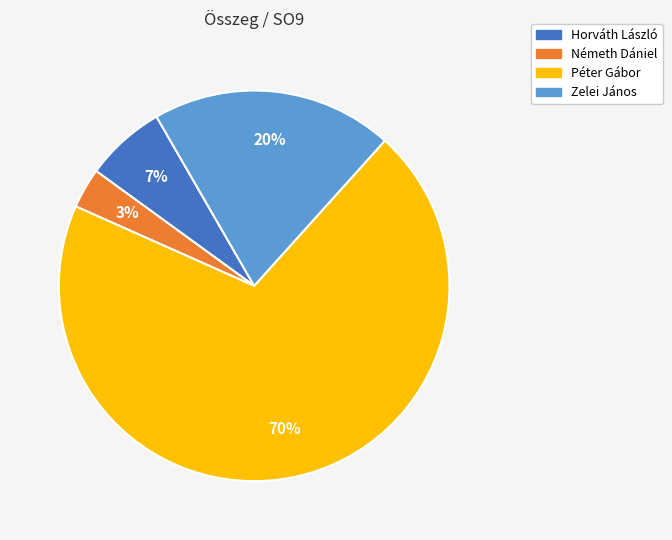

To the nearest percent, what percentage of the pie is Németh Dániel?

3%